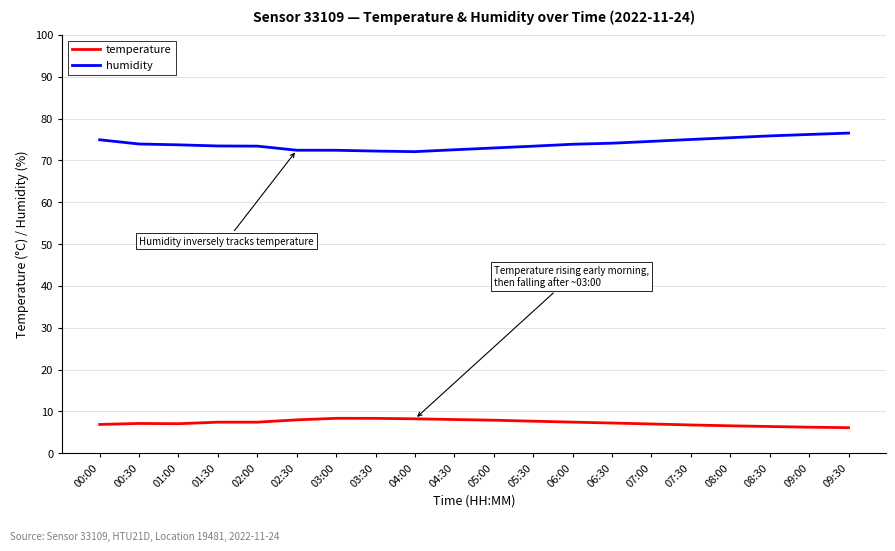

List the series in order of their peak value, lowest first.

temperature, humidity